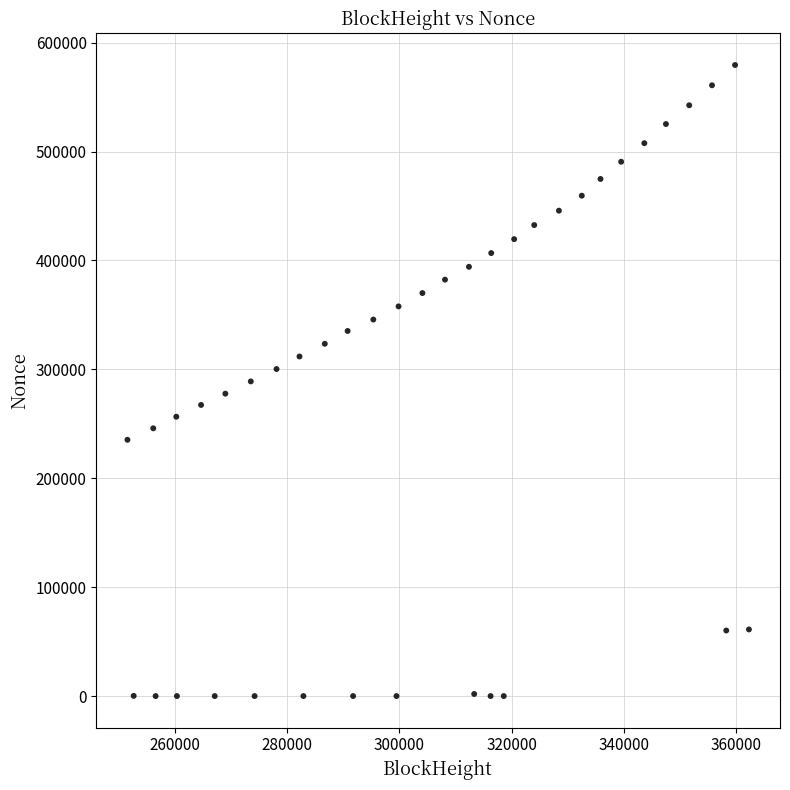

What is the range of X values (max minus min)?

110674